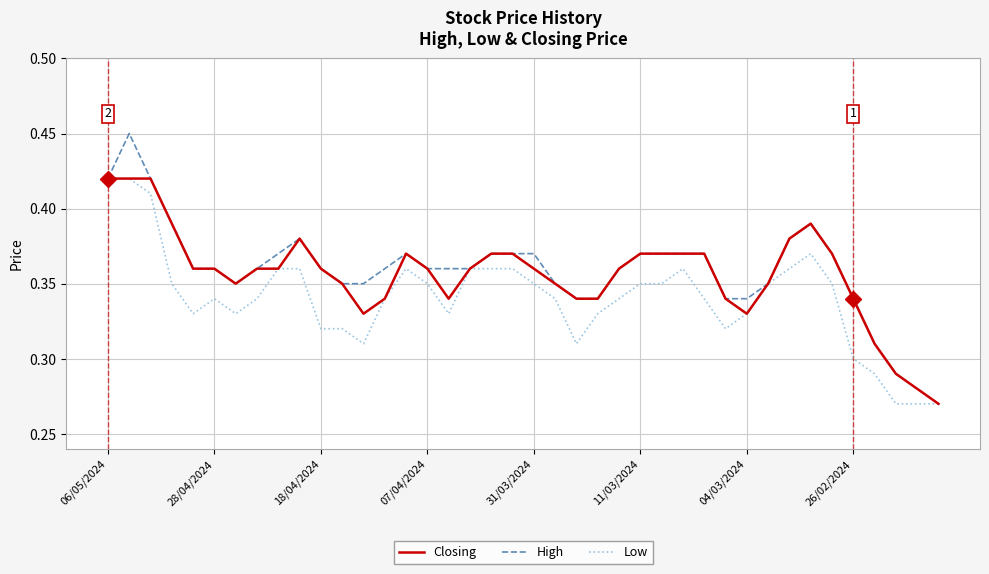

Which series has the largest range (max minus min)?

High